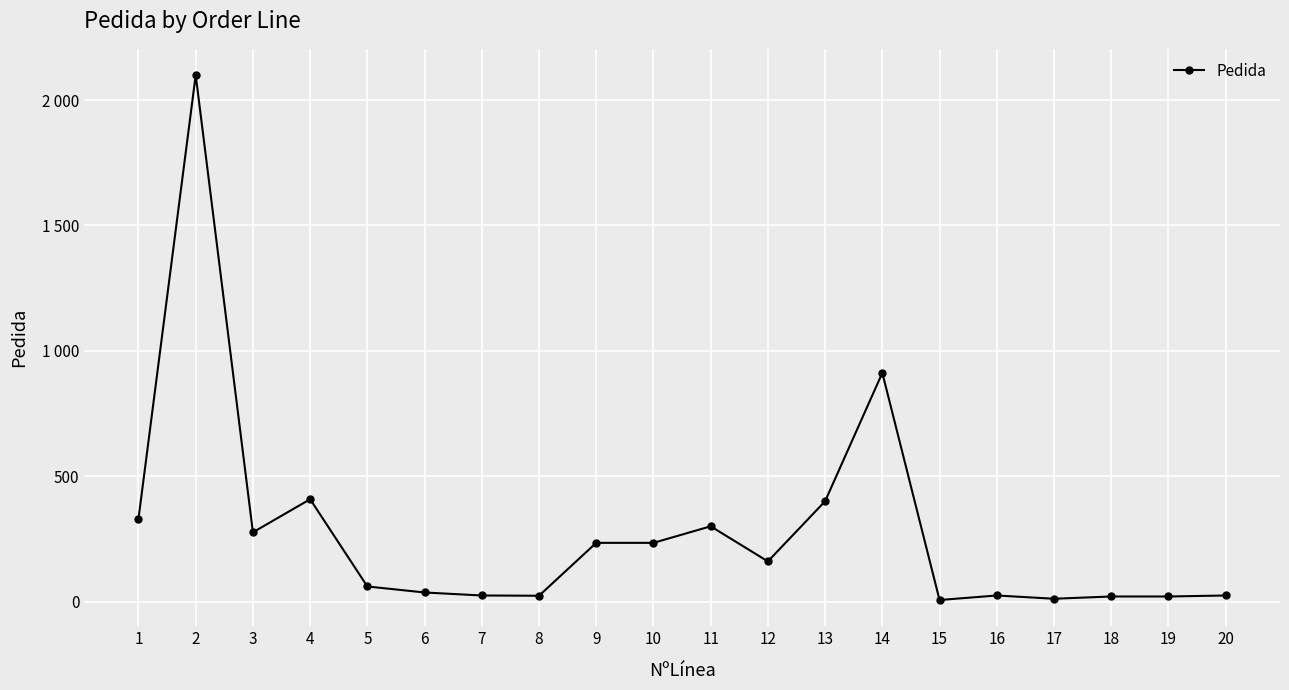

Does the chart have visible grid lines?

Yes